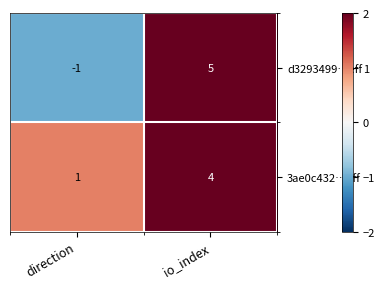

Reading left to right, list all the values displayed in this chart.

d3293499…eff: -1	5
3ae0c432…eff: 1	4